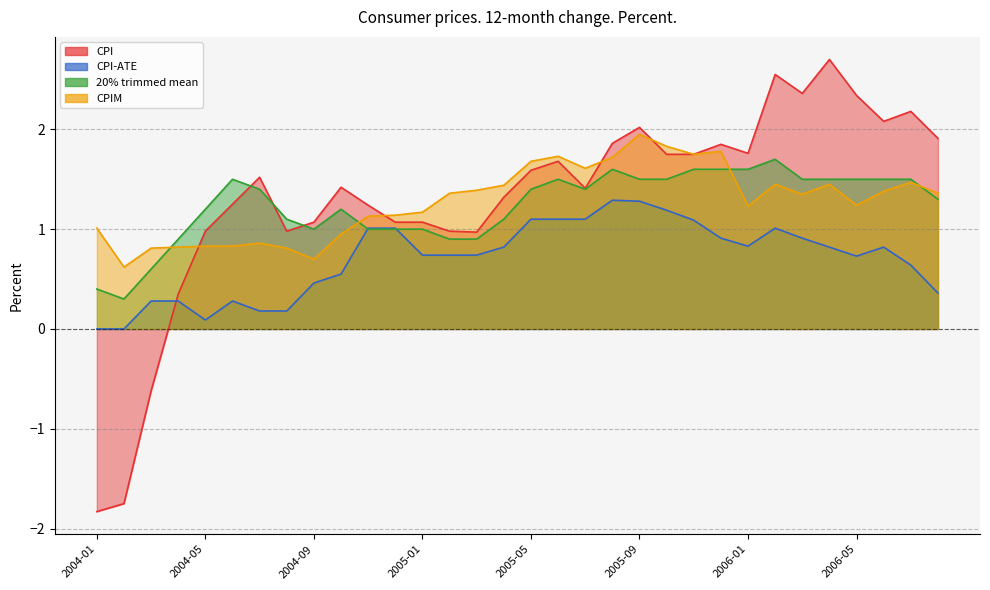

How many times do CPI and 20% trimmed mean cross each other?

3